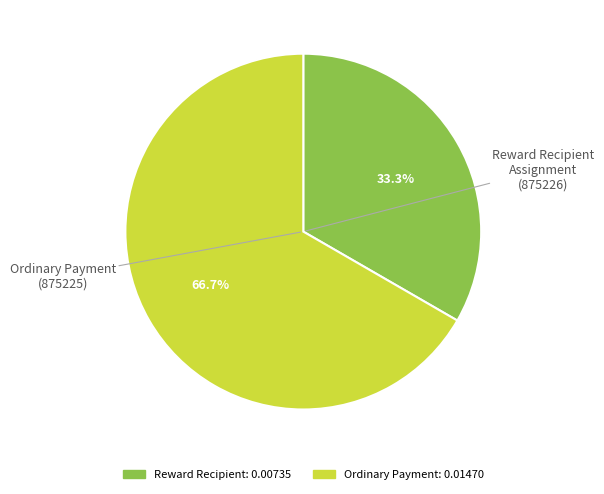

Does any single category account for the majority?

Yes